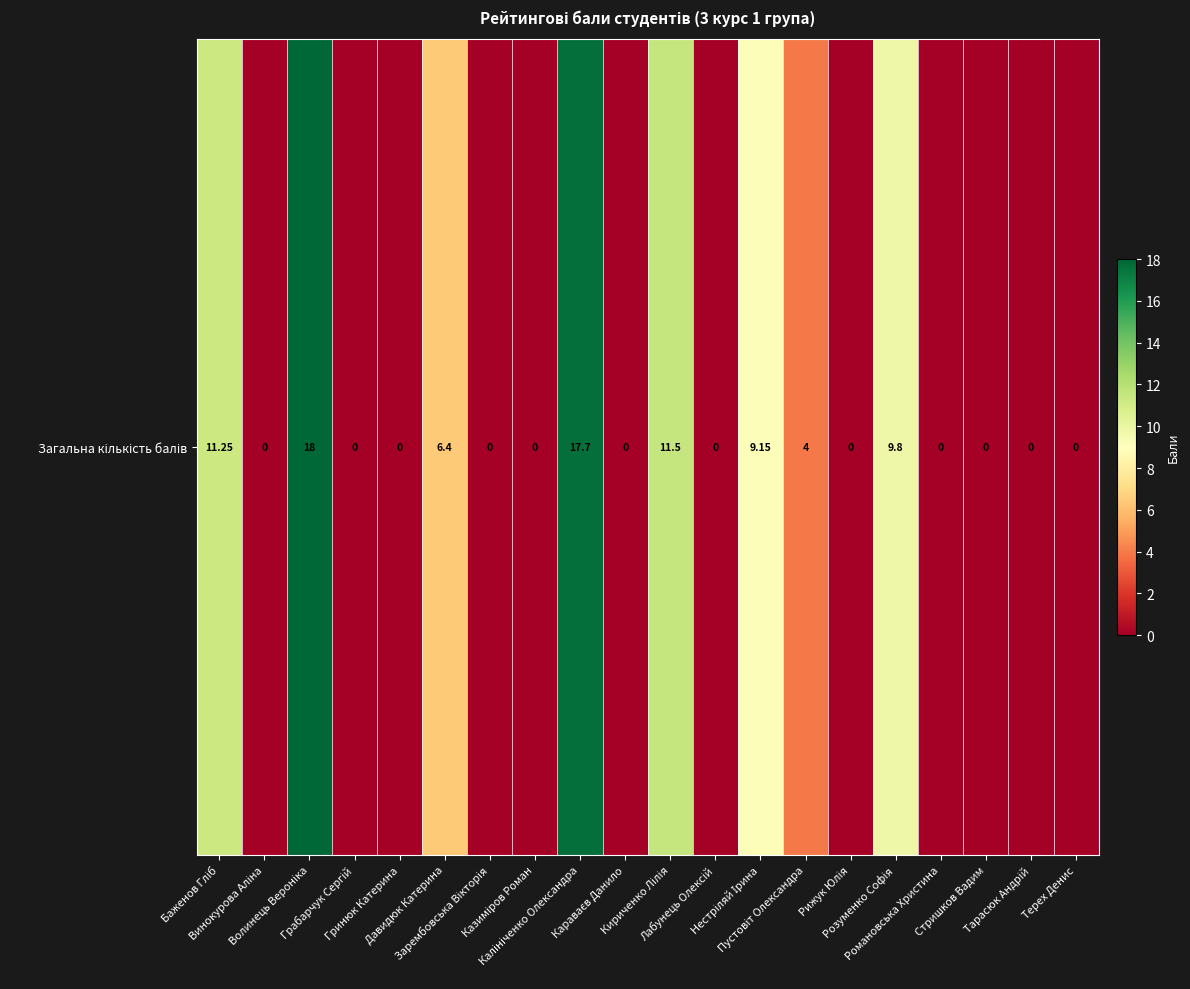

Rank the categories by value from highest to lowest.

Волинець Вероніка, Калініченко Олександра, Кириченко Лілія, Баженов Гліб, Розуменко Софія, Нестріляй Ірина, Давидюк Катерина, Пустовіт Олександра, Винокурова Аліна, Грабарчук Сергій, Гринюк Катерина, Зарембовська Вікторія, Казиміров Роман, Караваєв Данило, Лабунець Олексій, Рижук Юлія, Романовська Христина, Стришков Вадим, Тарасюк Андрій, Терех Денис